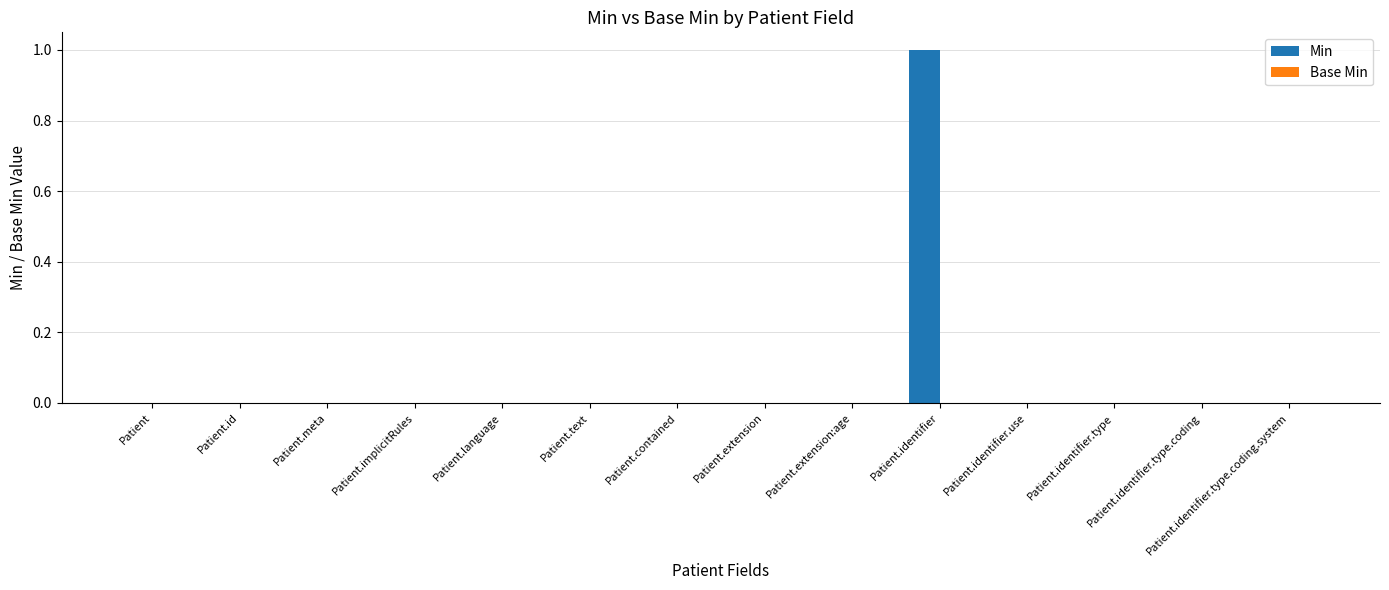

Is it true that the value at Patient.identifier.type.coding is 0?

True